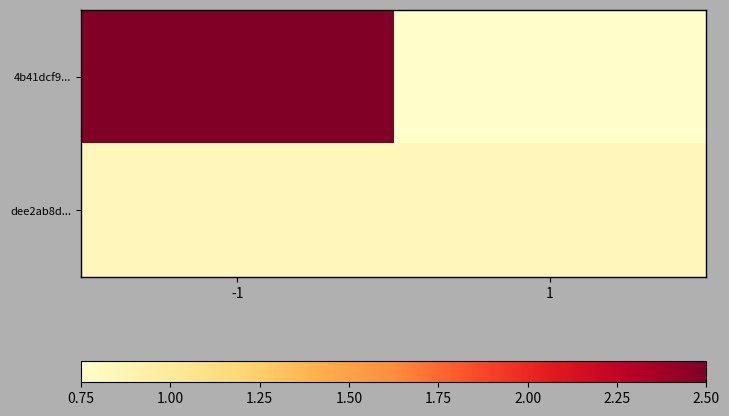

Which category has the highest value across all series?

-1